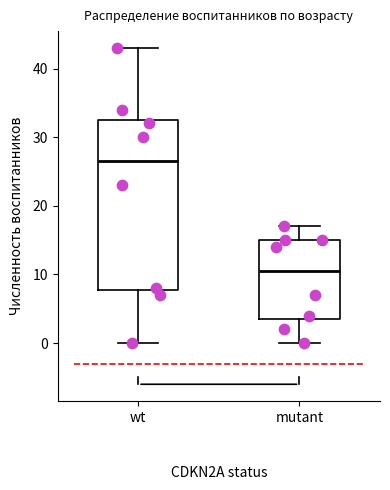

Reading left to right, transcribe this box plot: for each box, give where its median line is, the range the box spans, and where its two whiskers end, as read against the y-axis. The values are not printed on the chart, so give them approximately, as read against the axis.

wt: median 27, box 8 to 33, whiskers 0 to 43
mutant: median 11, box 4 to 15, whiskers 0 to 17